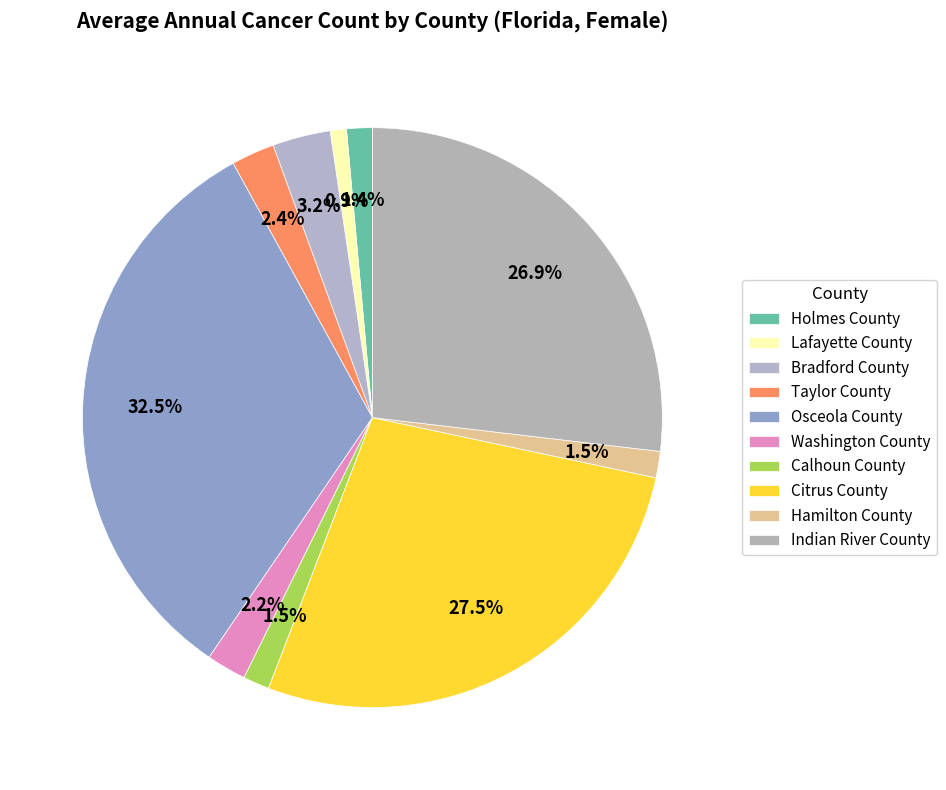

How many segments does this pie chart have?

10